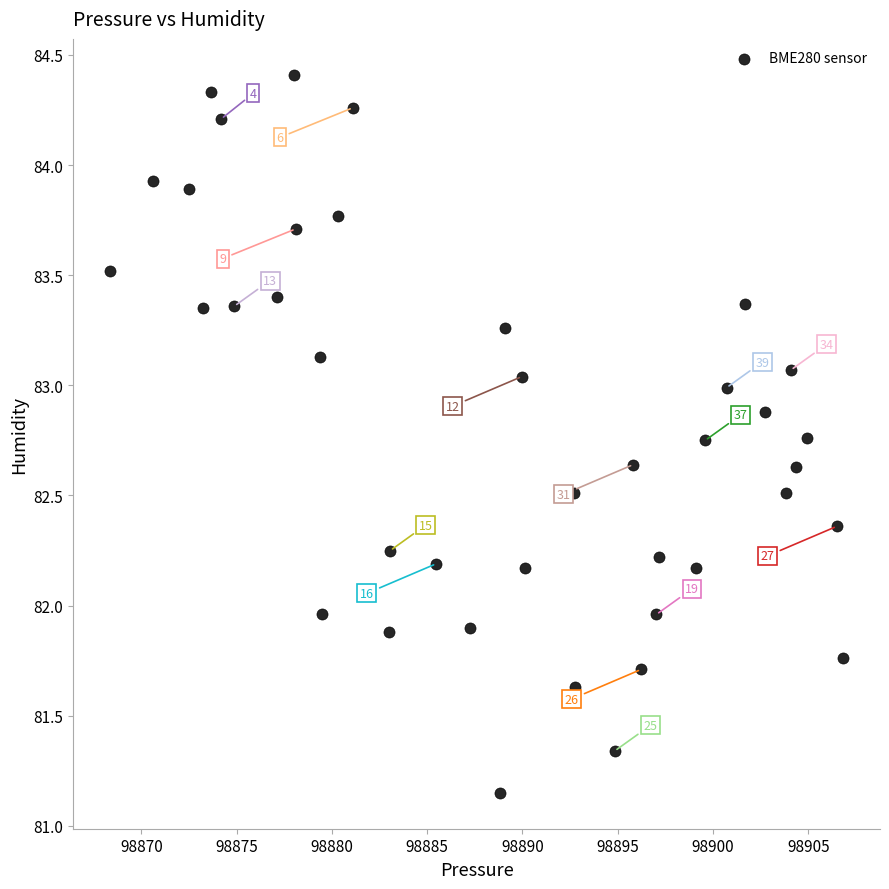

What is the range of X values (max minus min)?

38.5